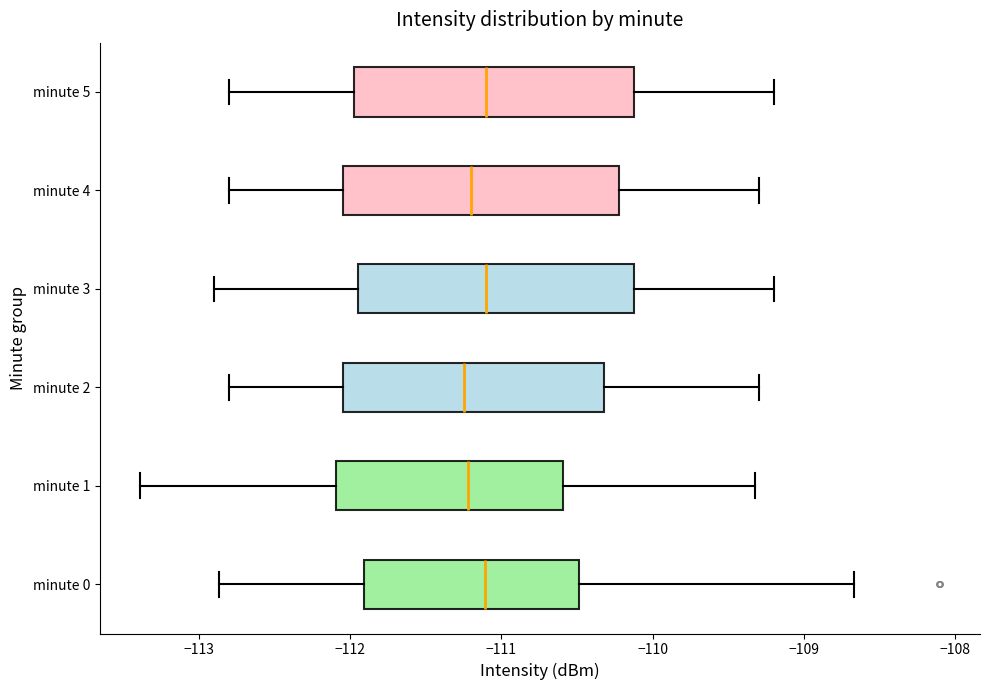

Reading bottom to top, transcribe this box plot: for each box, give where its median line is, the range the box spans, and where its two whiskers end, as read against the x-axis. The values are not printed on the chart, so give them approximately, as read against the axis.

minute 0: median -111.1, box -111.9 to -110.5, whiskers -112.9 to -108.7
minute 1: median -111.2, box -112.1 to -110.6, whiskers -113.4 to -109.3
minute 2: median -111.2, box -112.0 to -110.3, whiskers -112.8 to -109.3
minute 3: median -111.1, box -111.9 to -110.1, whiskers -112.9 to -109.2
minute 4: median -111.2, box -112.0 to -110.2, whiskers -112.8 to -109.3
minute 5: median -111.1, box -112.0 to -110.1, whiskers -112.8 to -109.2